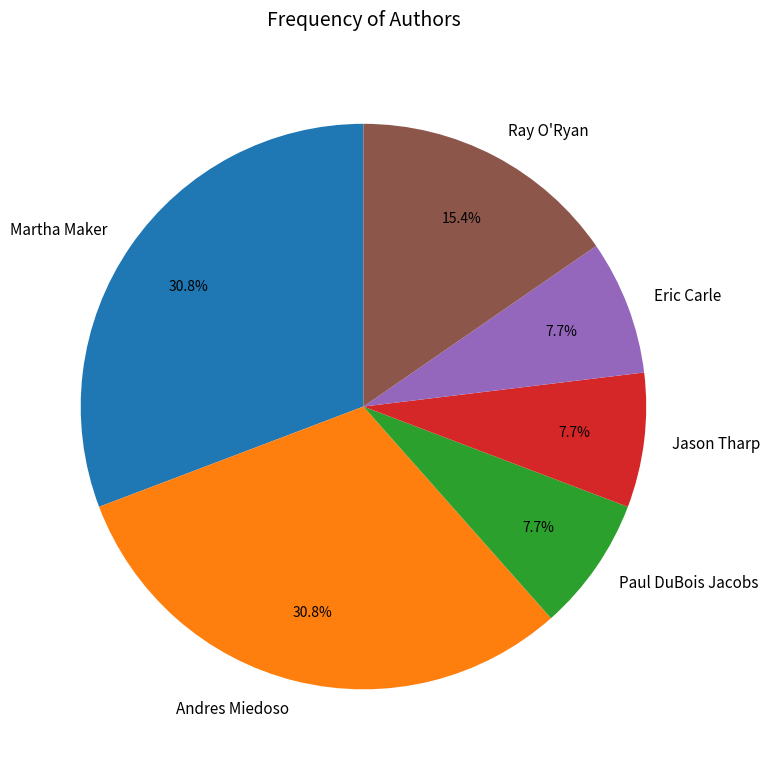

Does any single category account for the majority?

No